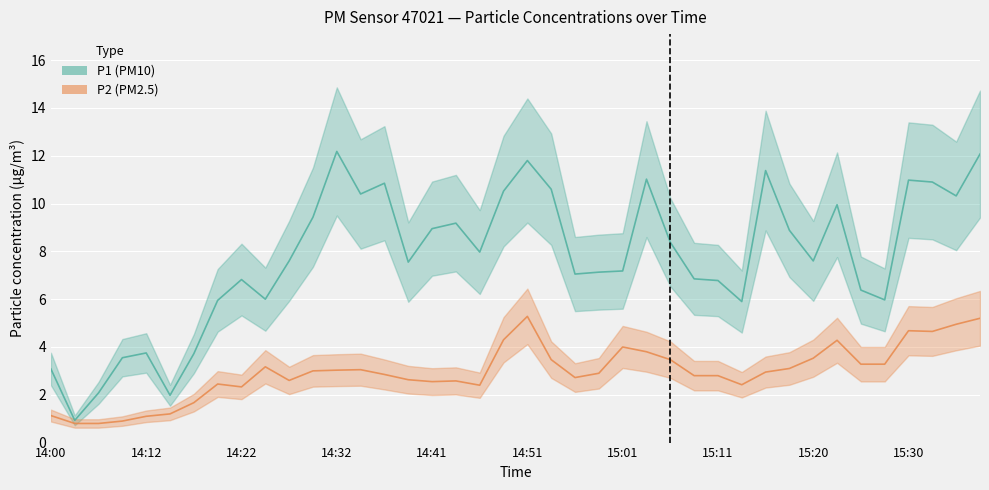

What is the maximum value shown in the chart?

12.2